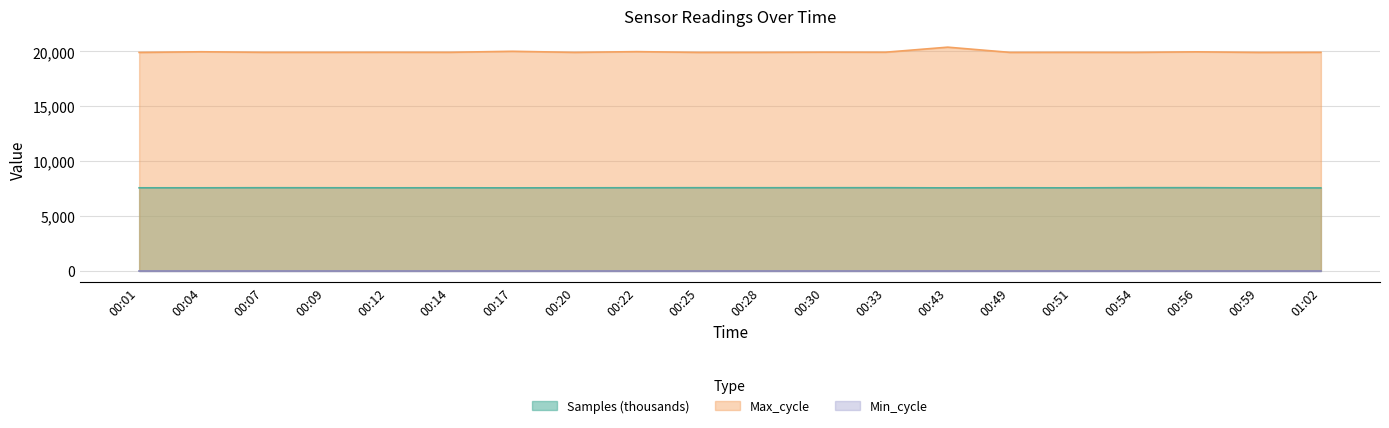

What is the greatest value displayed?

20393.0